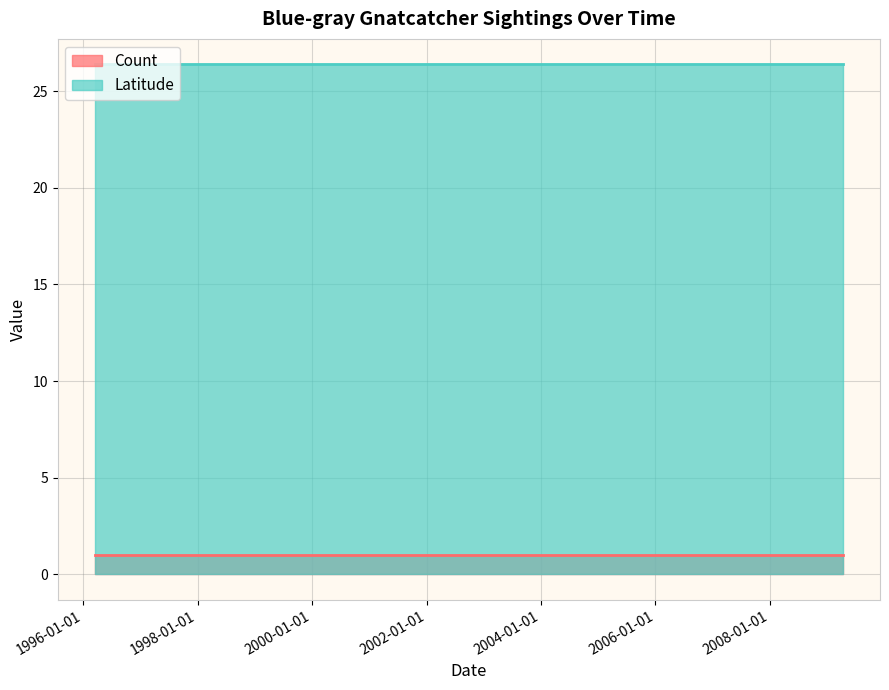

What is the minimum value for Latitude?

26.4